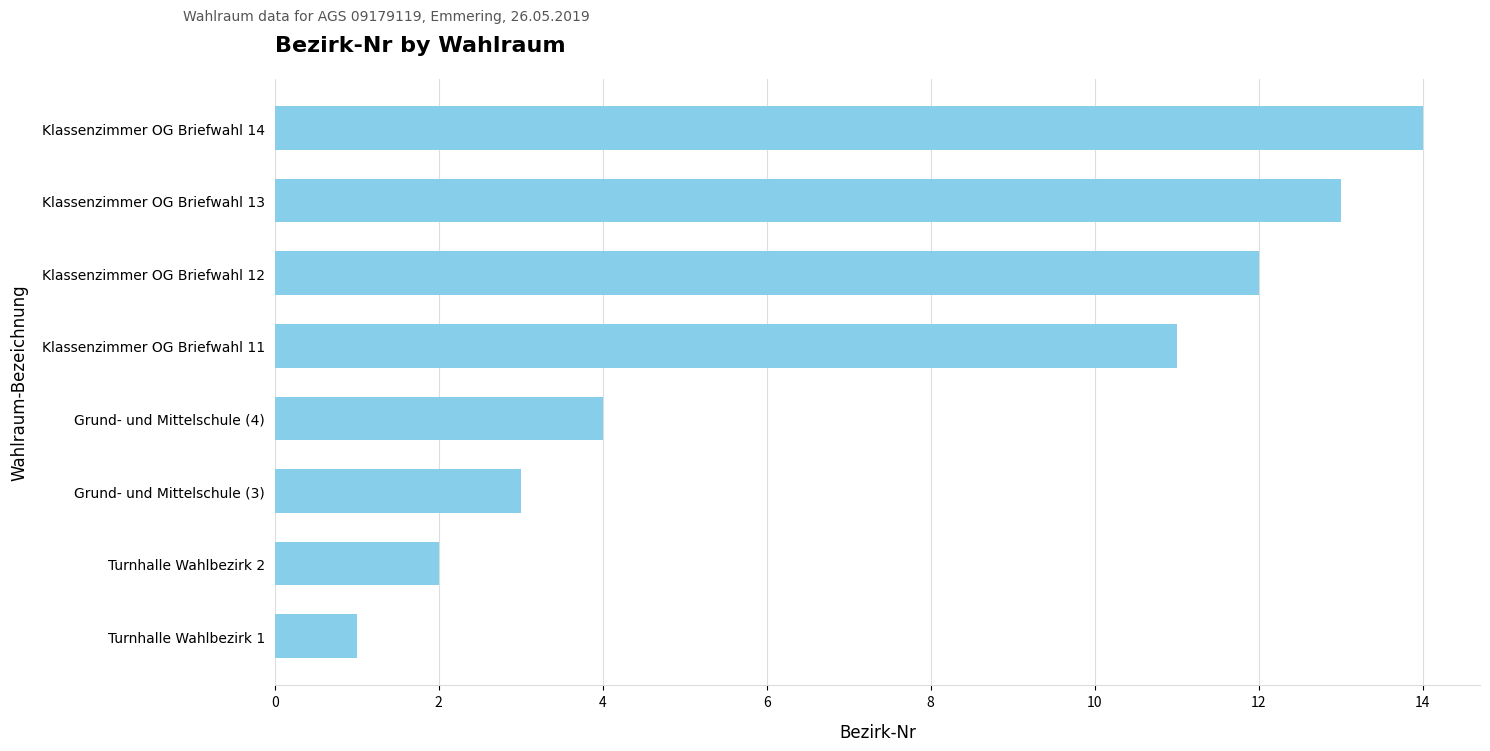

The value at Klassenzimmer OG Briefwahl 13 is 19. True or false?

False